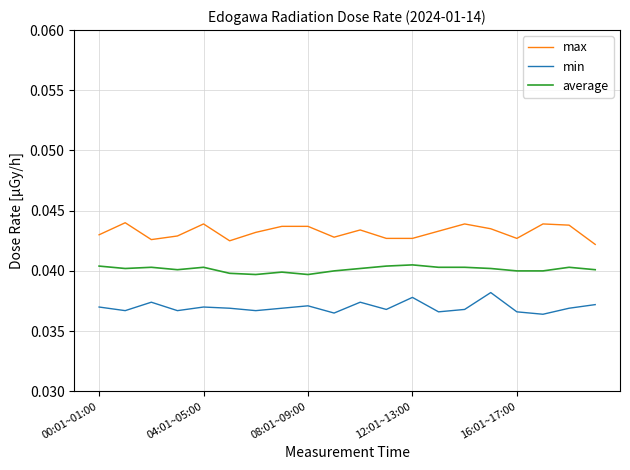

True or false: max and average cross at least once.

False